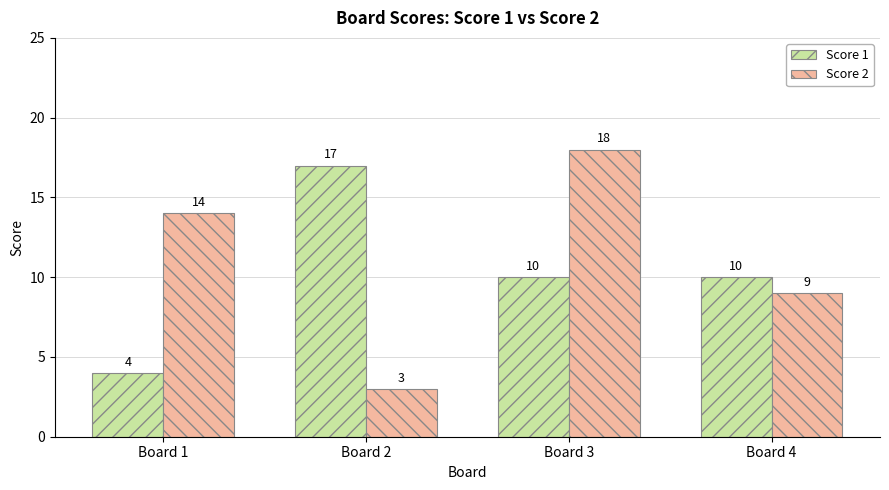

Reading right to left, what are all the values shown in this chart?

Score 1: 10	10	17	4
Score 2: 9	18	3	14